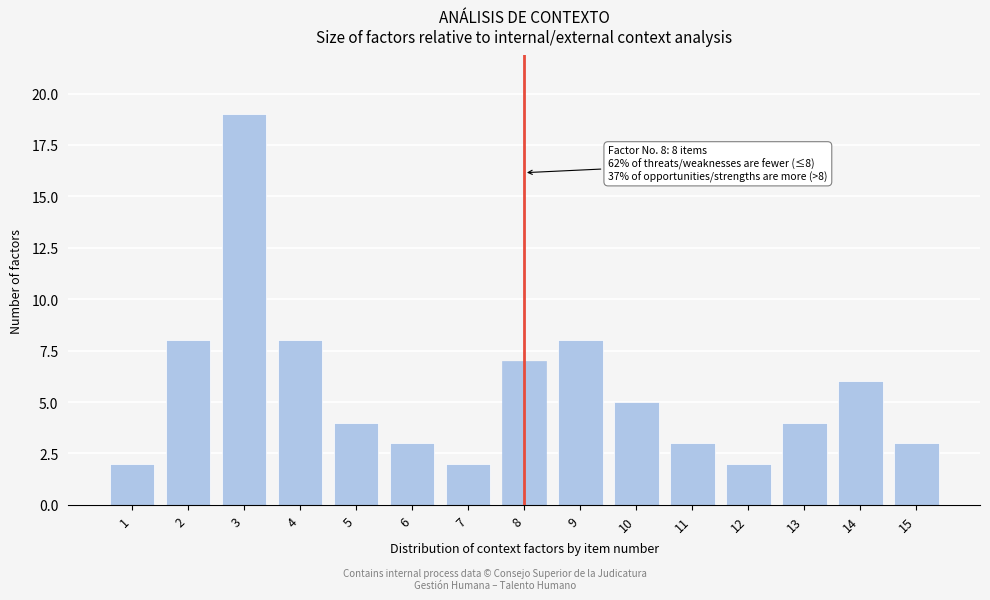

Reading left to right, extract all data points from this chart.

2	8	19	8	4	3	2	7	8	5	3	2	4	6	3